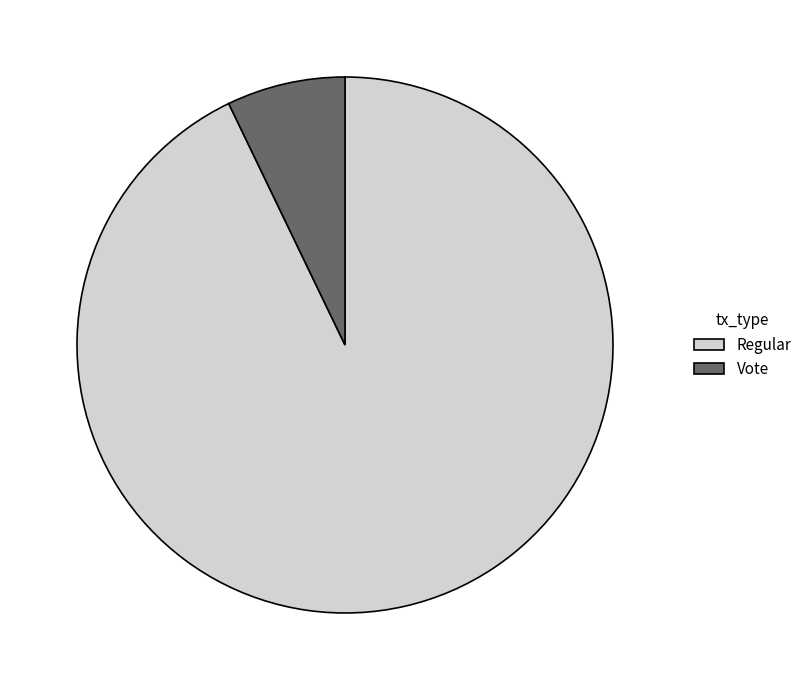

Which has a higher value, Regular or Vote?

Regular